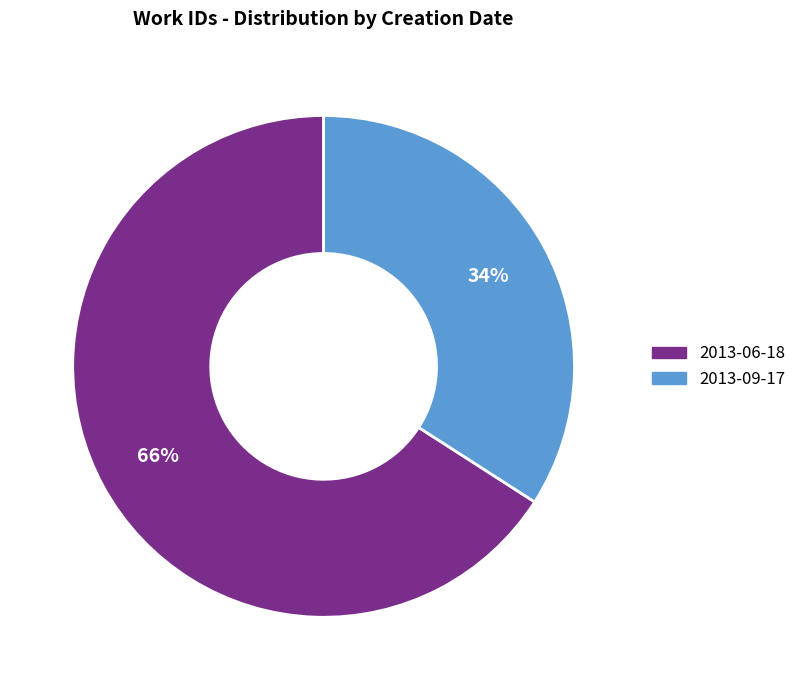

To the nearest percent, what is the difference between the 2013-06-18 and 2013-09-17 slice percentages?

32%